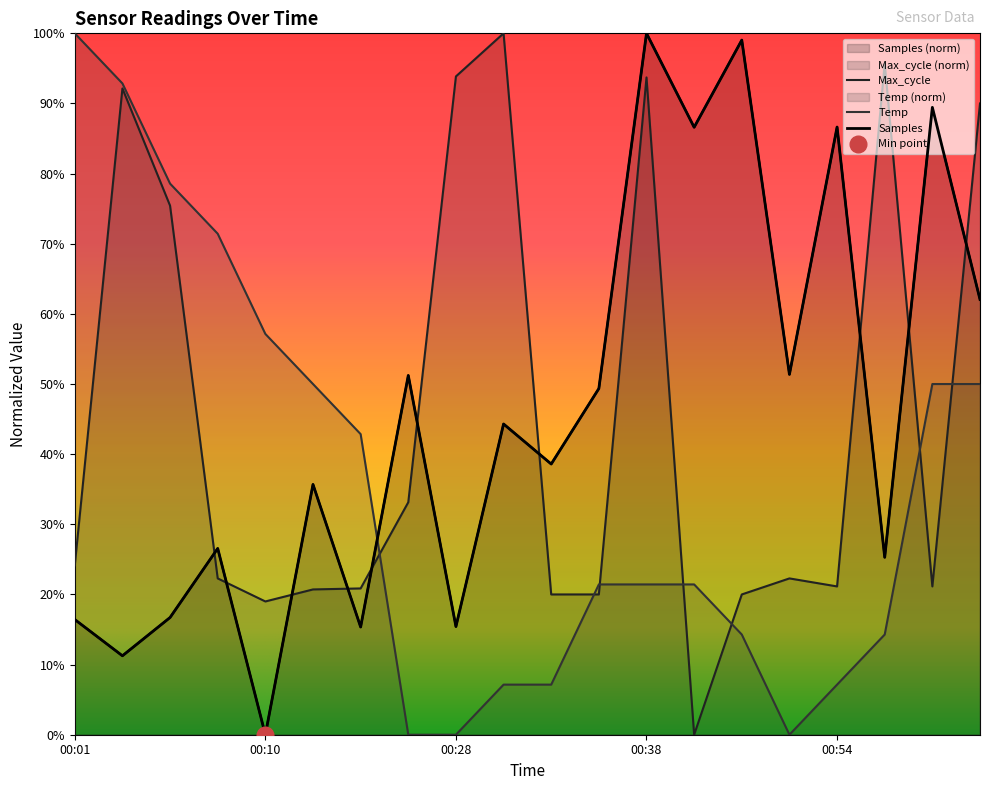

Where is Temp nearest to the value 0?

00:26